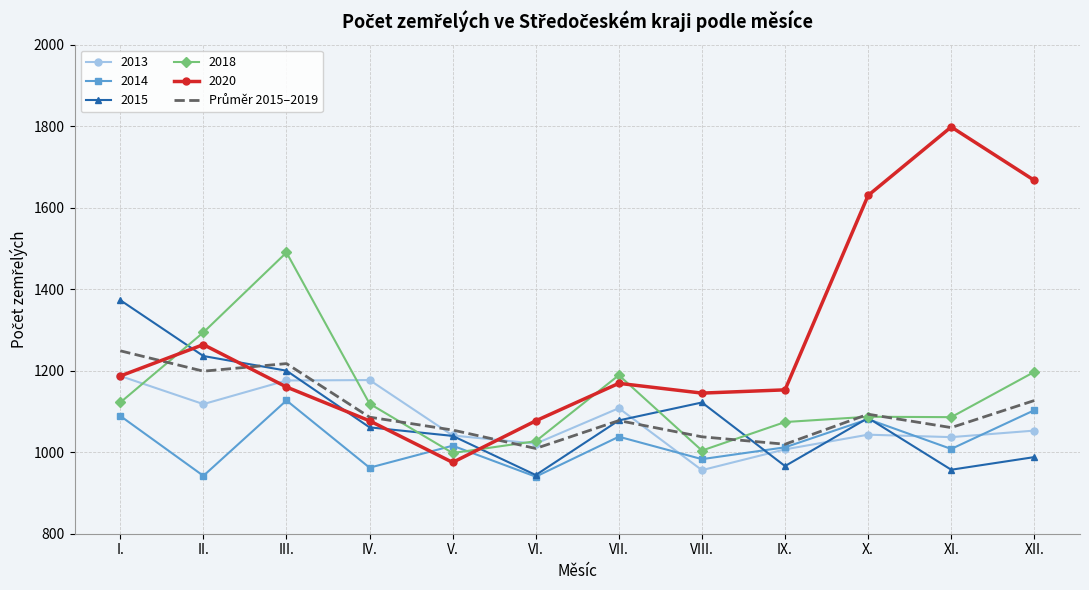

What is the total value across all series at IV.?

6482.0